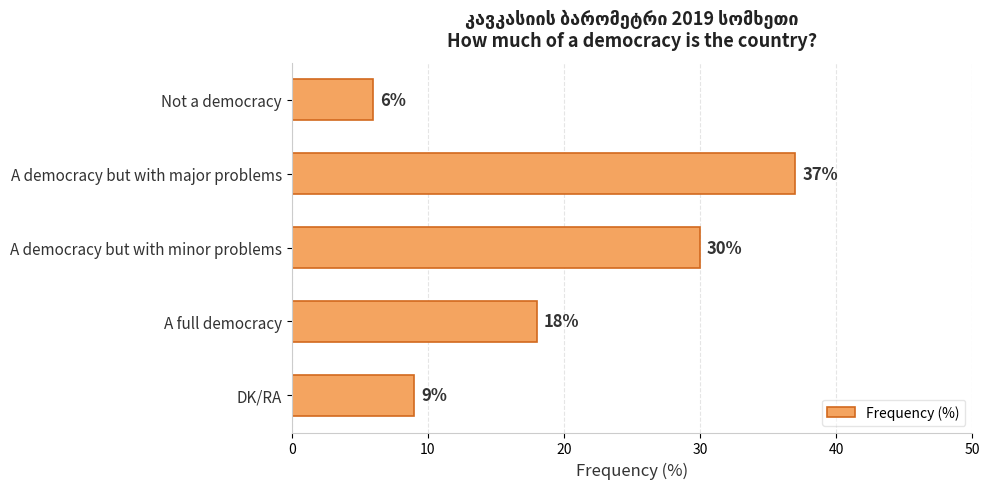

Count the number of categories in the chart.

5